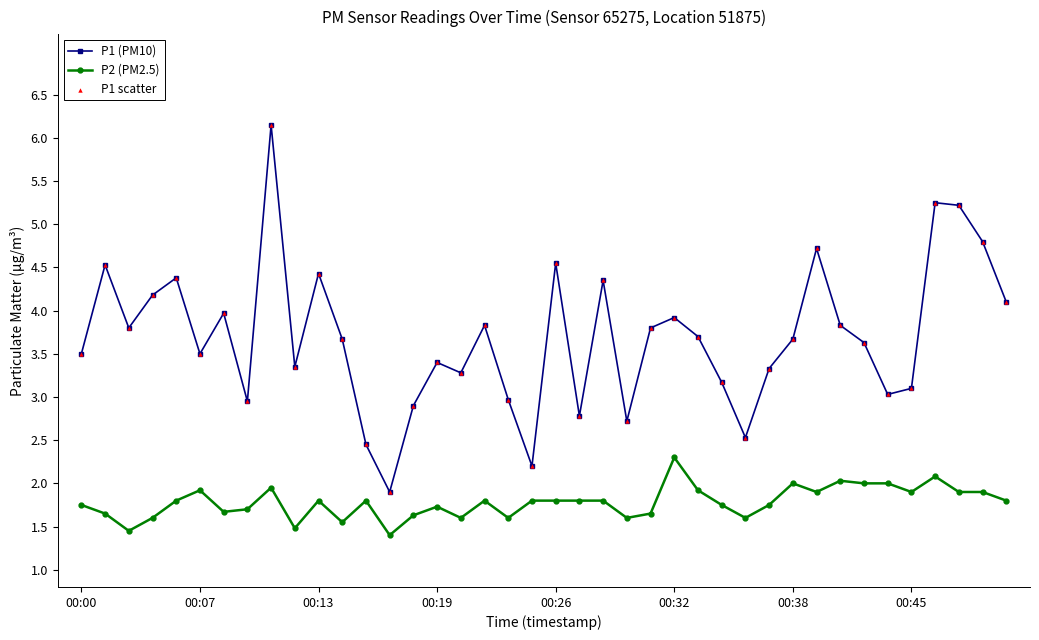

At how many categories does at least one series exceed 5?

3